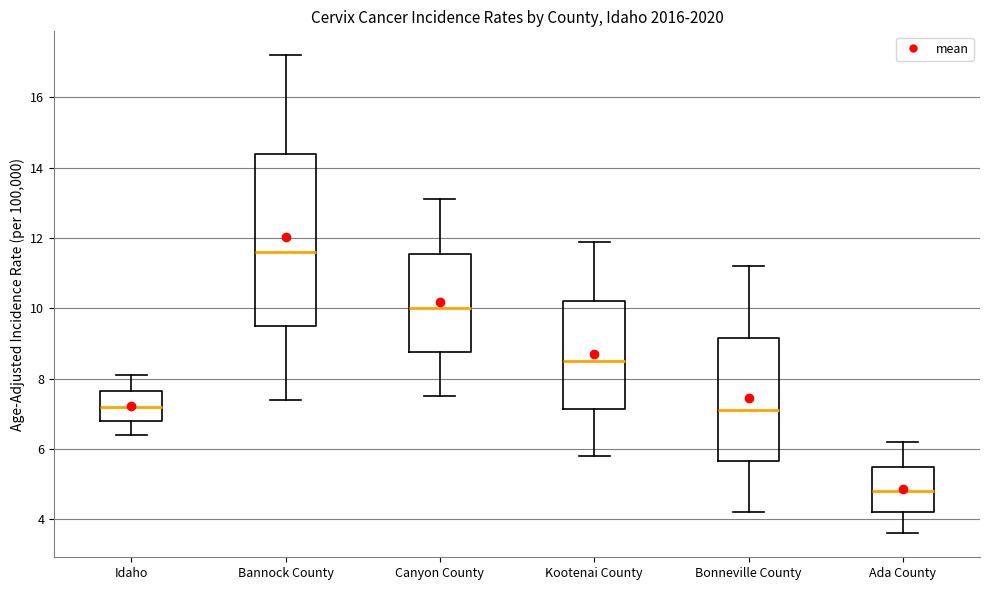

Reading left to right, transcribe this box plot: for each box, give where its median line is, the range the box spans, and where its two whiskers end, as read against the y-axis. The values are not printed on the chart, so give them approximately, as read against the axis.

Idaho: median 7.2, box 6.8 to 7.6, whiskers 6.4 to 8.2
Bannock County: median 11.6, box 9.6 to 14.4, whiskers 7.4 to 17.2
Canyon County: median 10.0, box 8.8 to 11.6, whiskers 7.6 to 13.2
Kootenai County: median 8.6, box 7.2 to 10.2, whiskers 5.8 to 12.0
Bonneville County: median 7.2, box 5.6 to 9.2, whiskers 4.2 to 11.2
Ada County: median 4.8, box 4.2 to 5.6, whiskers 3.6 to 6.2